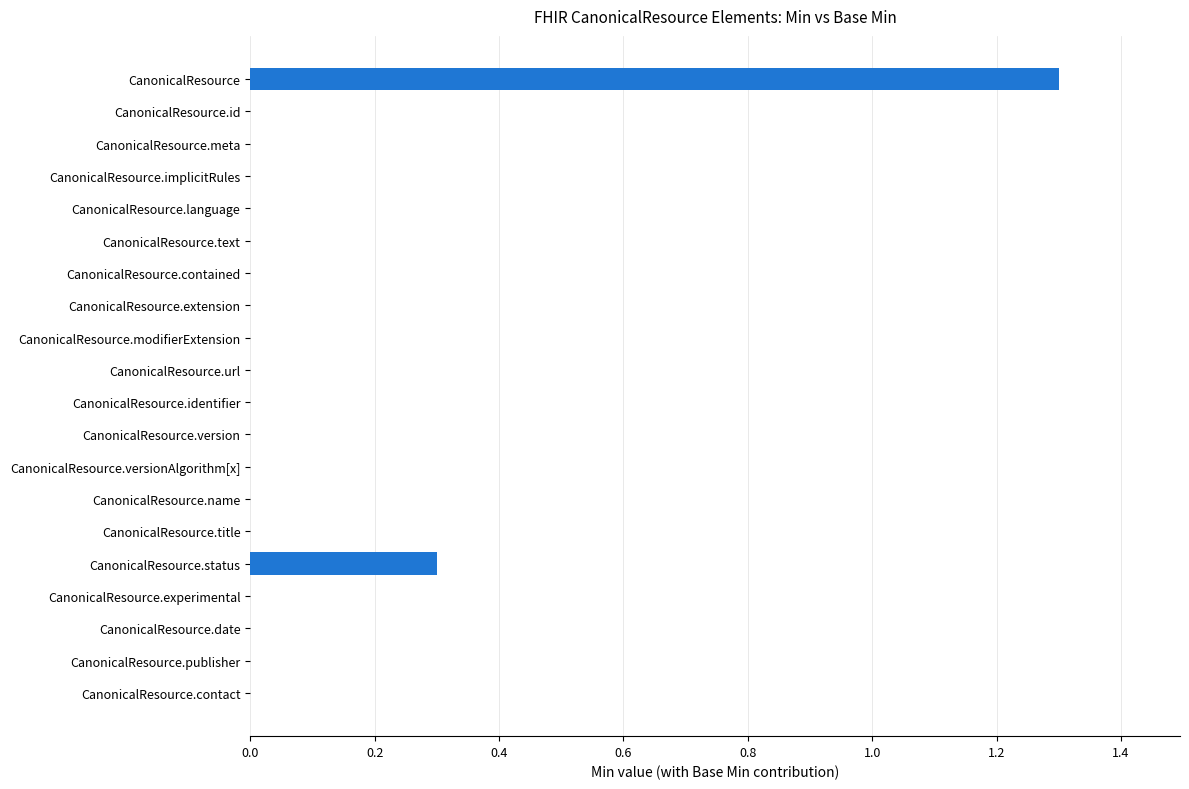

True or false: the data shows 0.0 at CanonicalResource.contact.

True